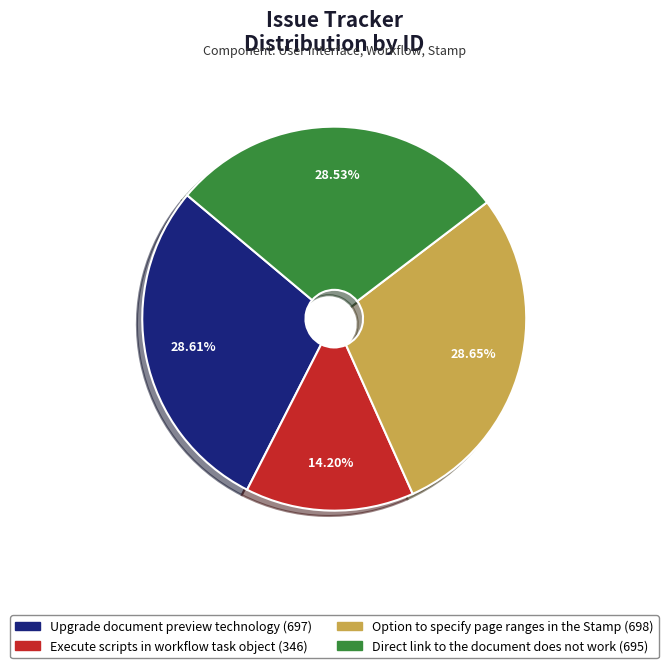

To the nearest percent, what percentage of the pie is Execute scripts in workflow task object?

14%